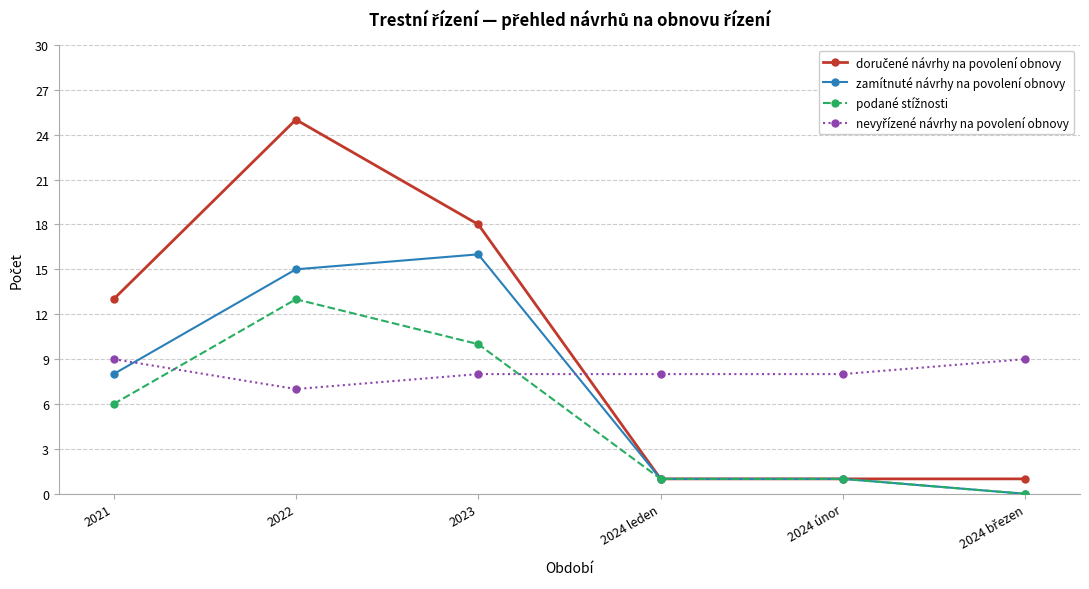

Which category has the highest value across all series?

2022